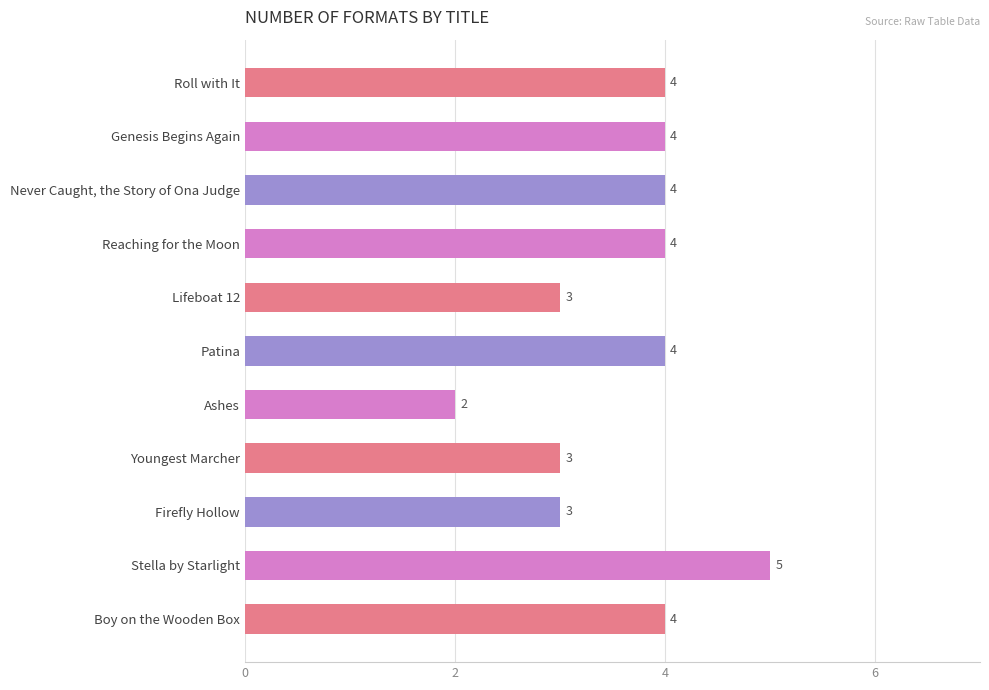

Between Ashes and Lifeboat 12, which is larger?

Lifeboat 12